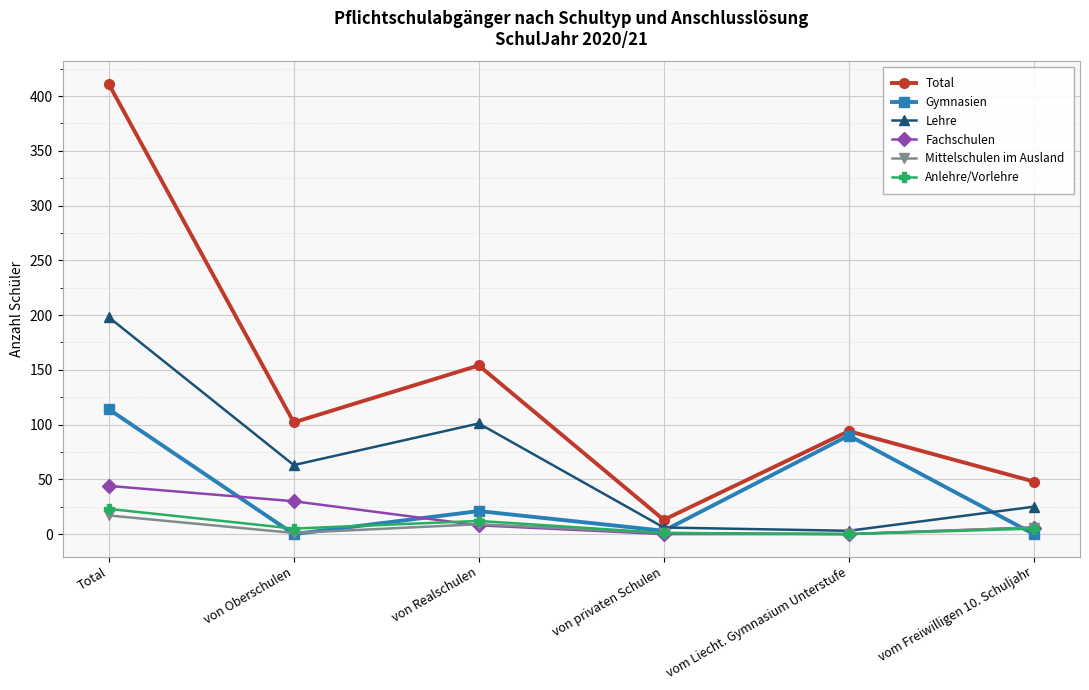

How many distinct data groups are displayed?

6